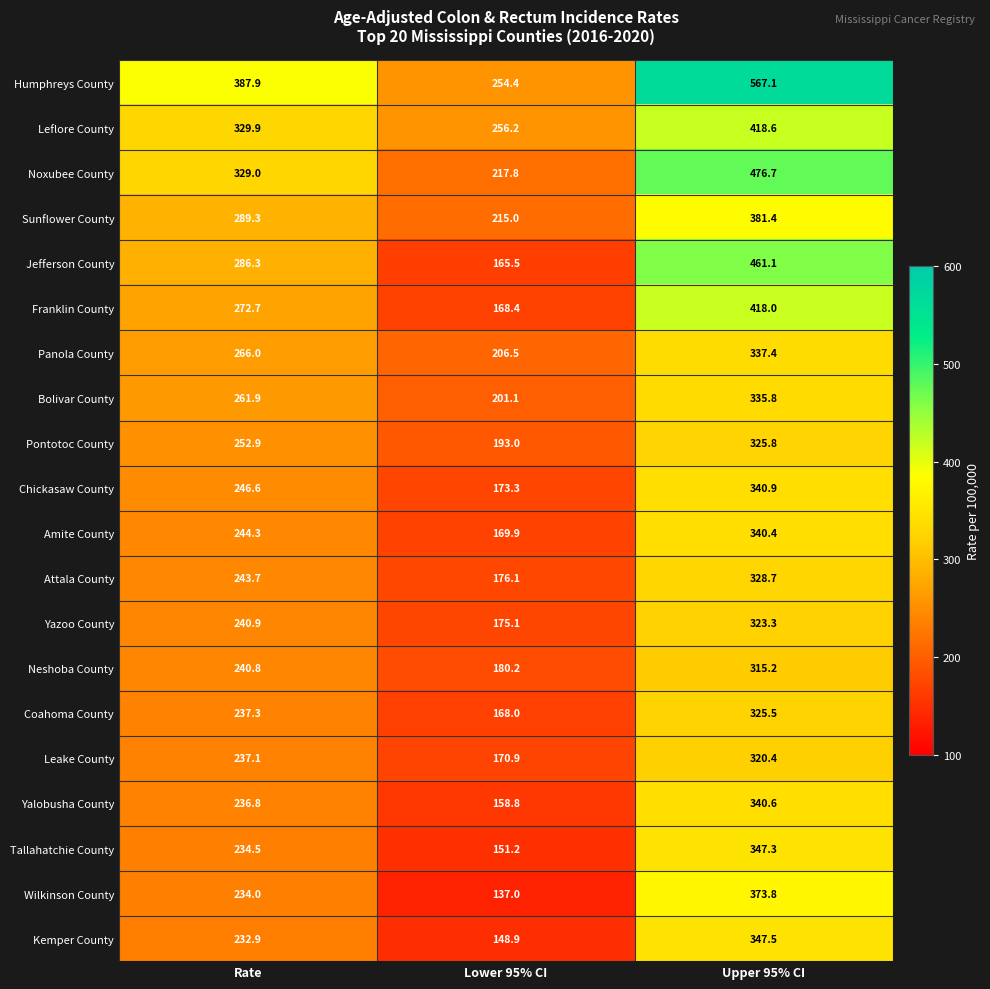

What is the approximate value of Humphreys County at Lower 95% CI?

254.4